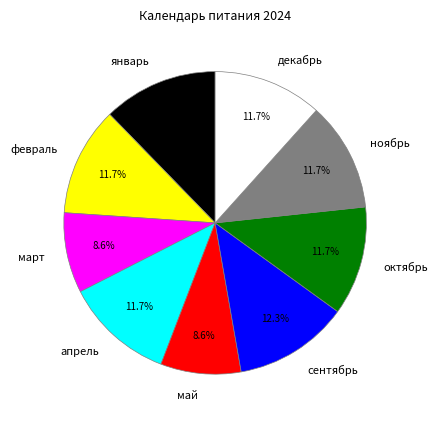

How many segments does this pie chart have?

9